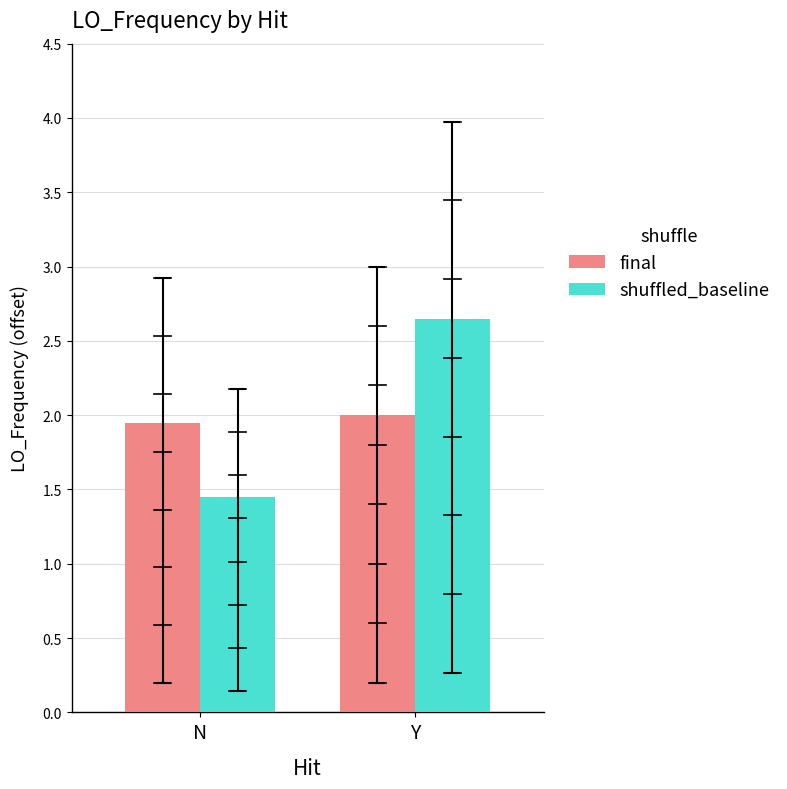

What is the label of the 2nd bar from the right?

N